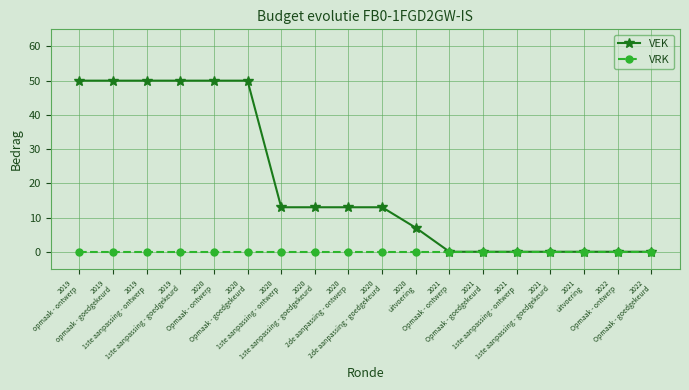

Is it true that VRK equals 0 at 2019
opmaak - goedgekeurd?

True